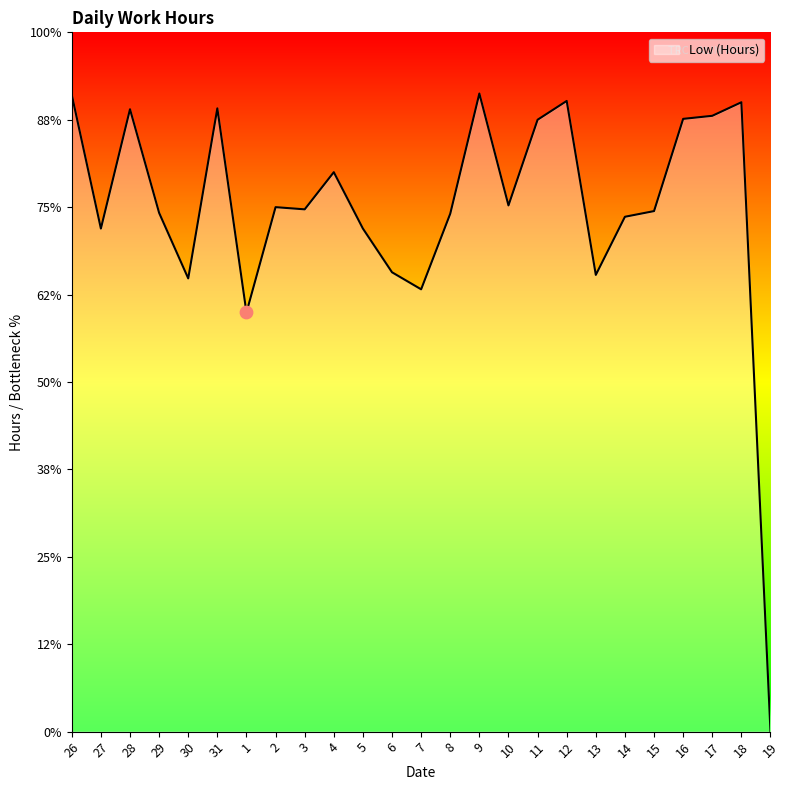

Is this an area chart (filled region under the line)?

Yes